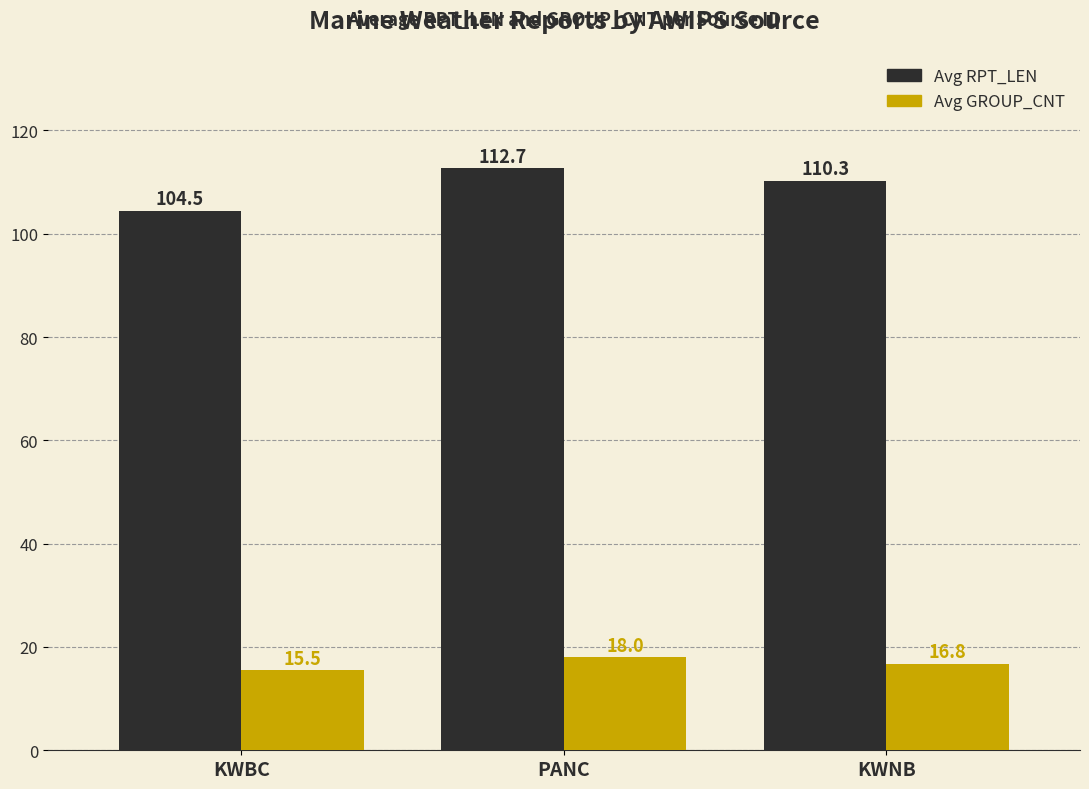

Which series has the largest range (max minus min)?

Avg RPT_LEN